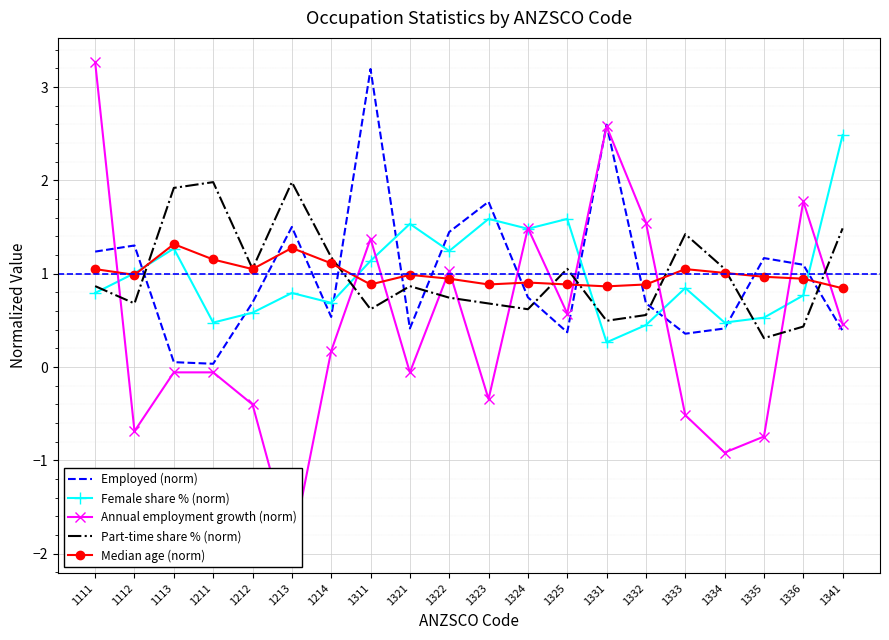

True or false: Employed (norm) and Part-time share % (norm) intersect in this chart.

True